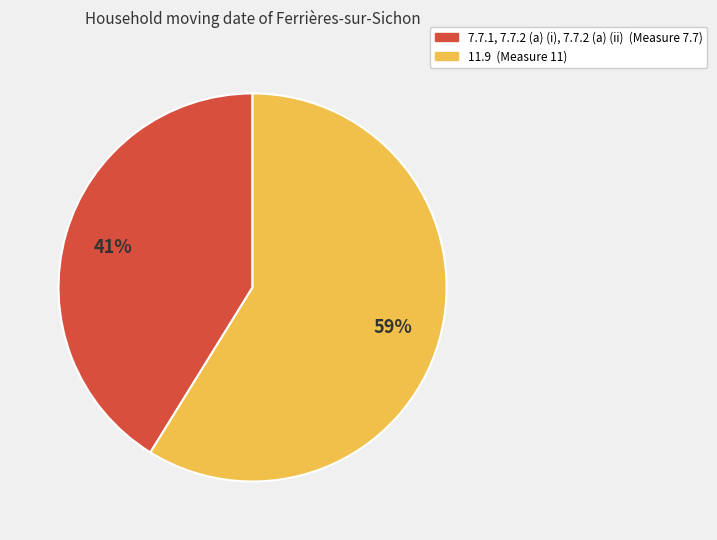

Which slice is the largest?

11.9